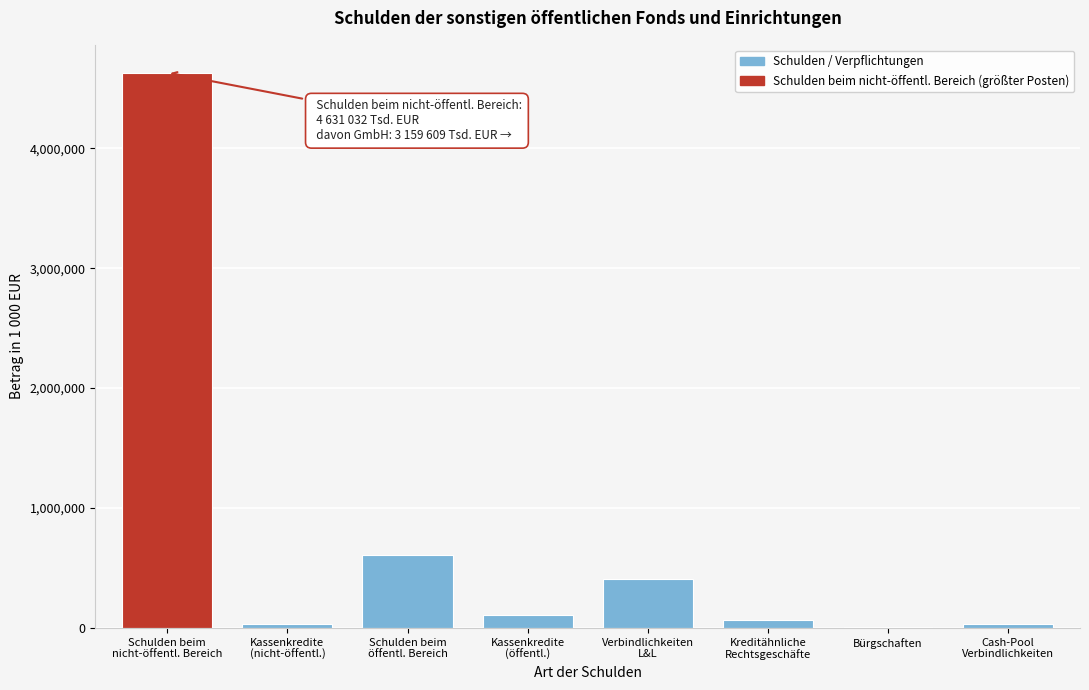

What is the maximum value shown in the chart?

4631031.7